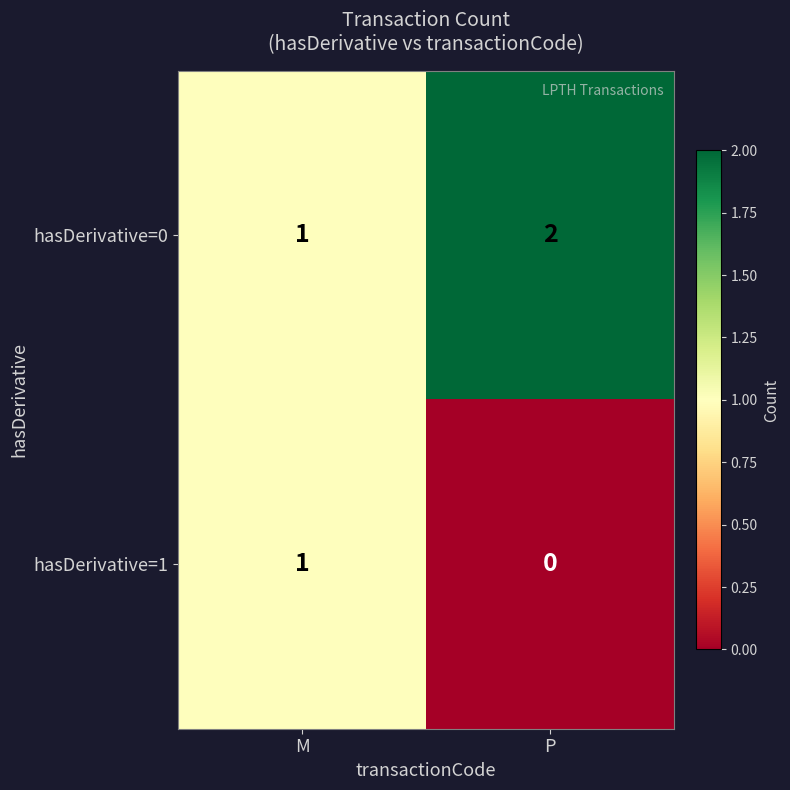

How many values in hasDerivative=1 are above zero?

1